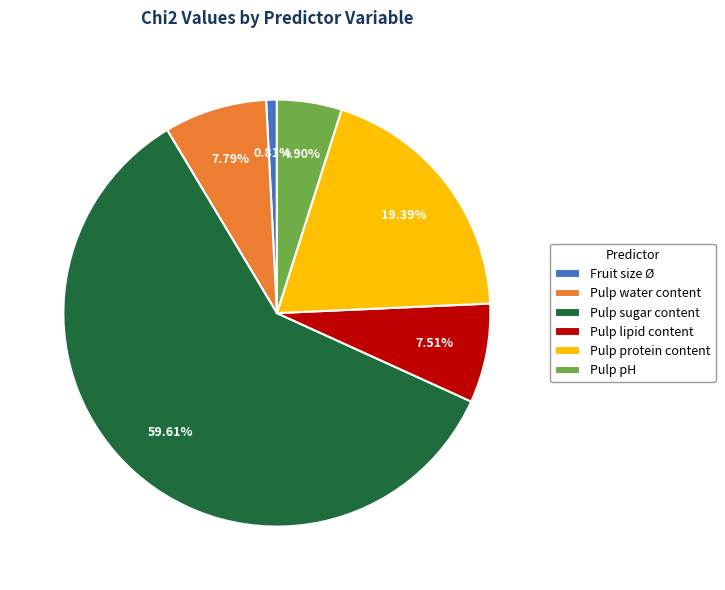

How many slices are in this pie chart?

6